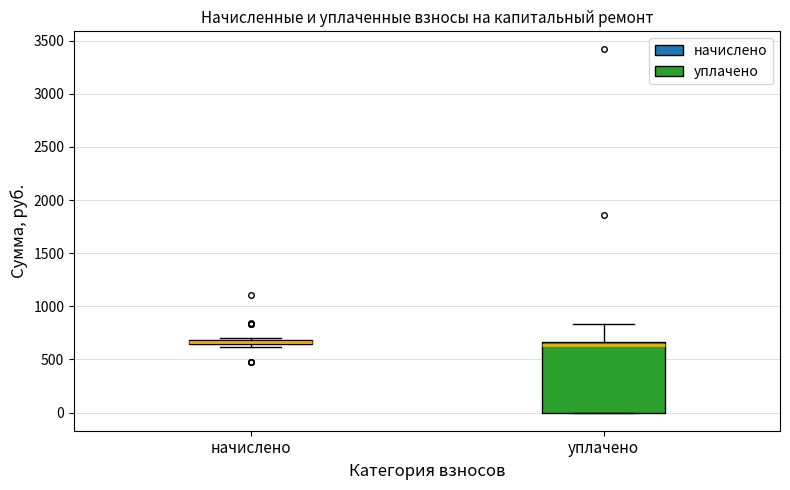

Where is the lower edge of the box for уплачено on the y-axis? The values are not printed on the chart, so give them approximately, as read against the axis.

0